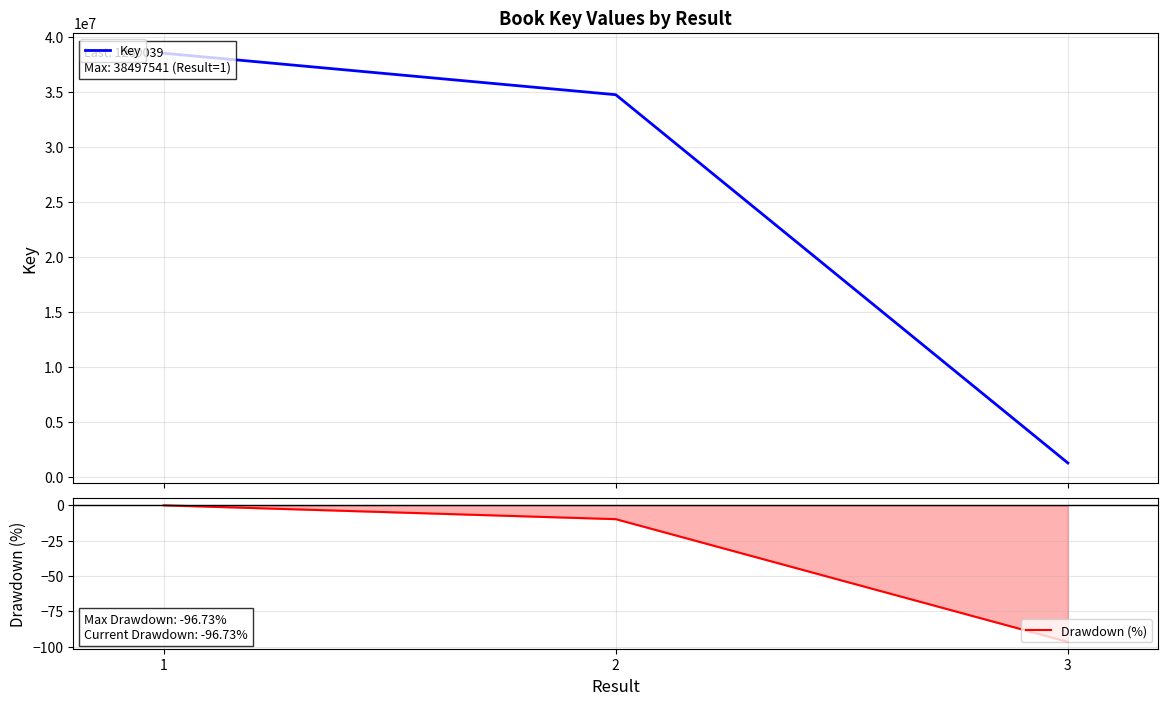

What is the difference between the Key values at 3 and 1?

37237502.0